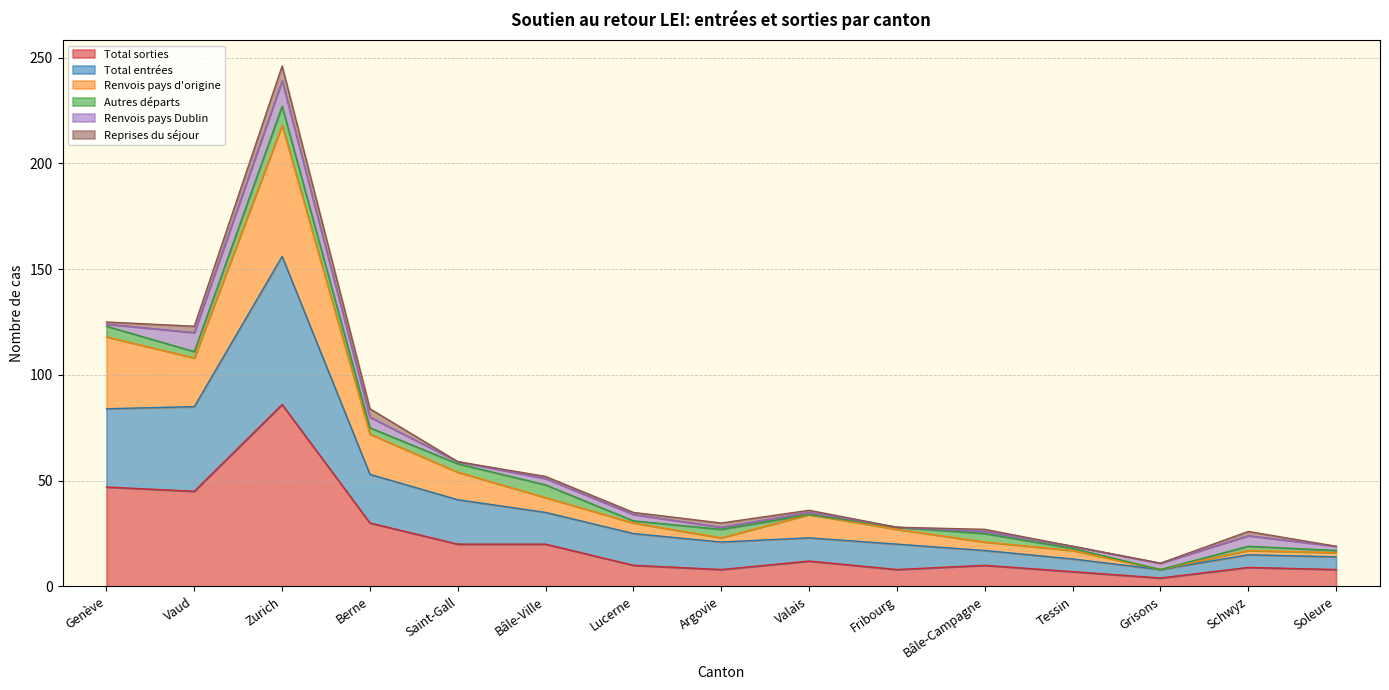

What is the smallest value displayed?

4